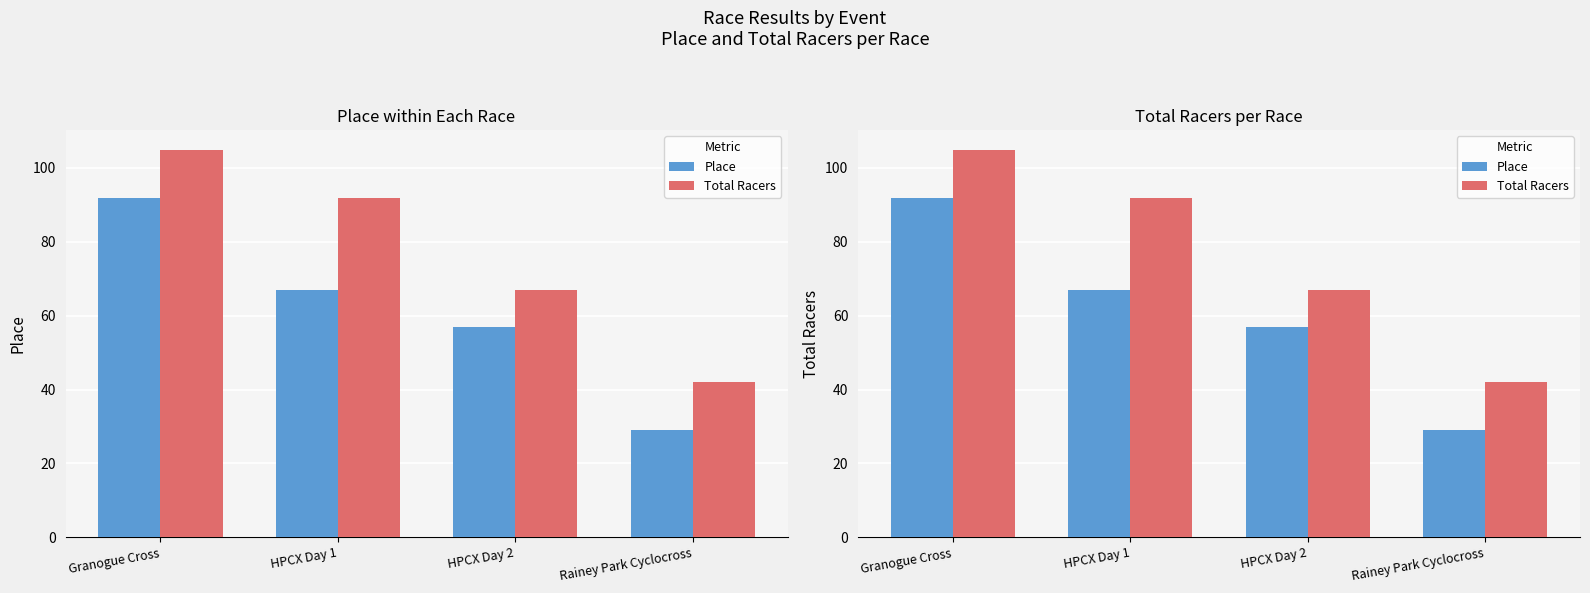

What is the difference between the second highest and second lowest values in the Place series?

10